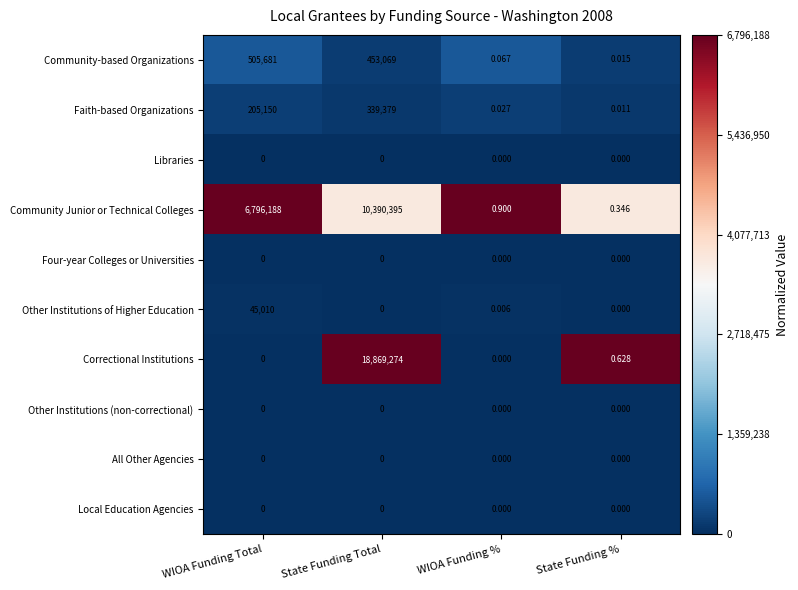

Which series has the largest range (max minus min)?

Correctional Institutions